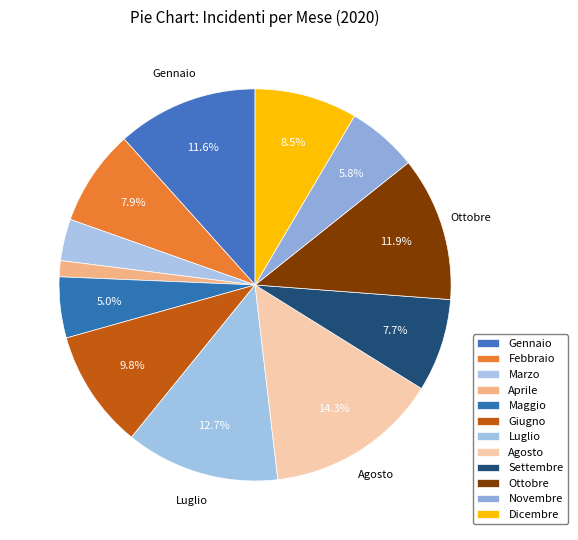

Is it true that Marzo is 11% of the pie?

False